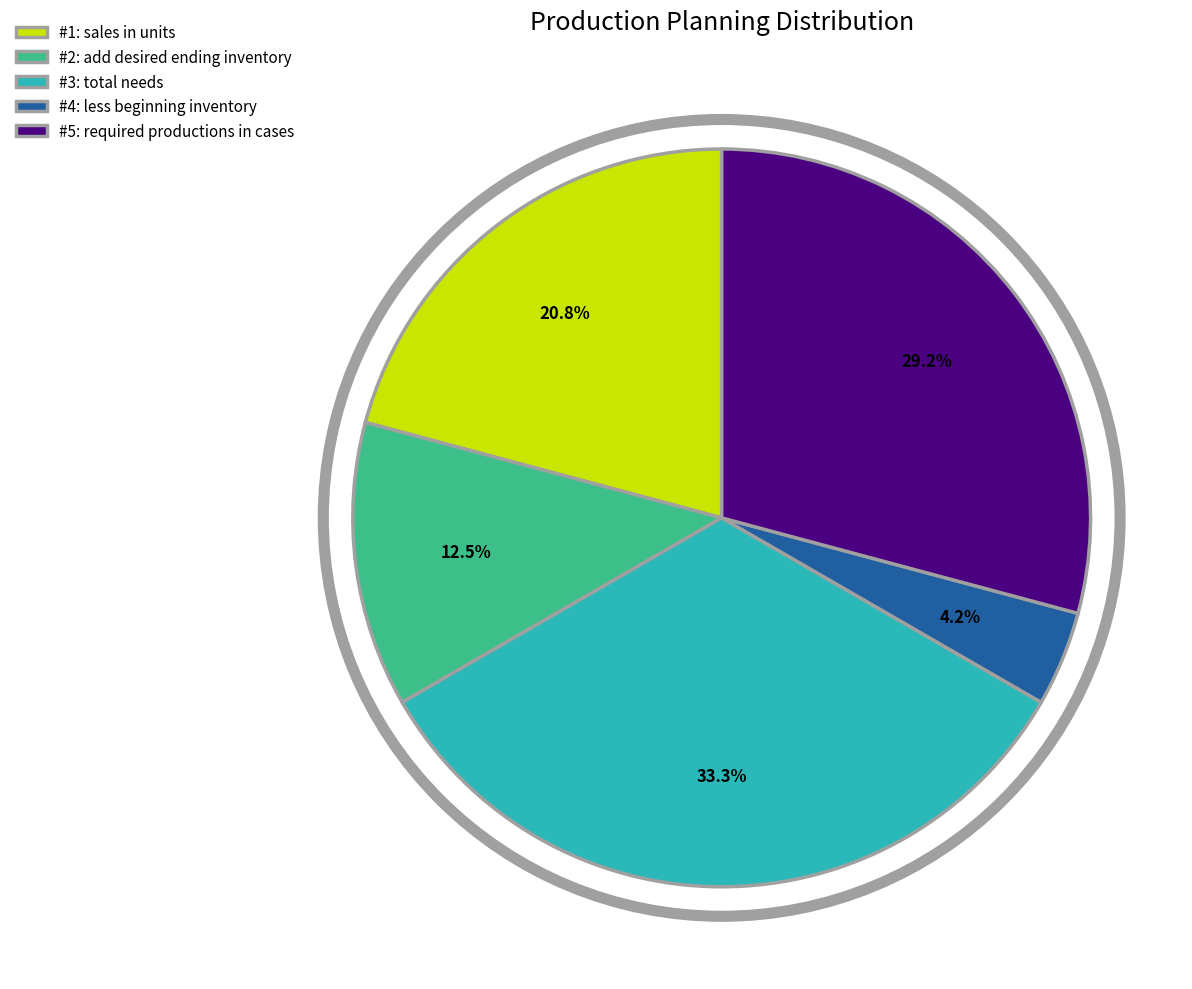

Approximately how many times larger is the value at #1: sales in units compared to #5: required productions in cases?

0.7